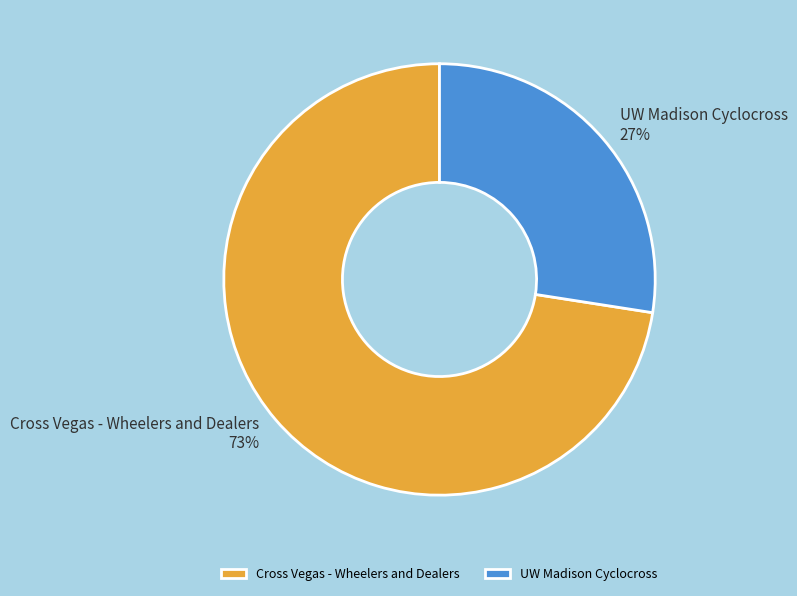

To the nearest percent, what is the average slice percentage?

50%